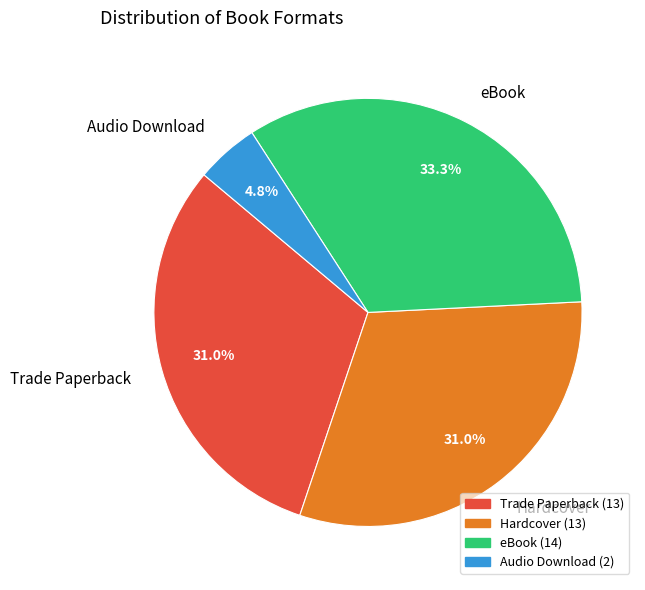

To the nearest percent, what percentage of the pie is Trade Paperback?

31%